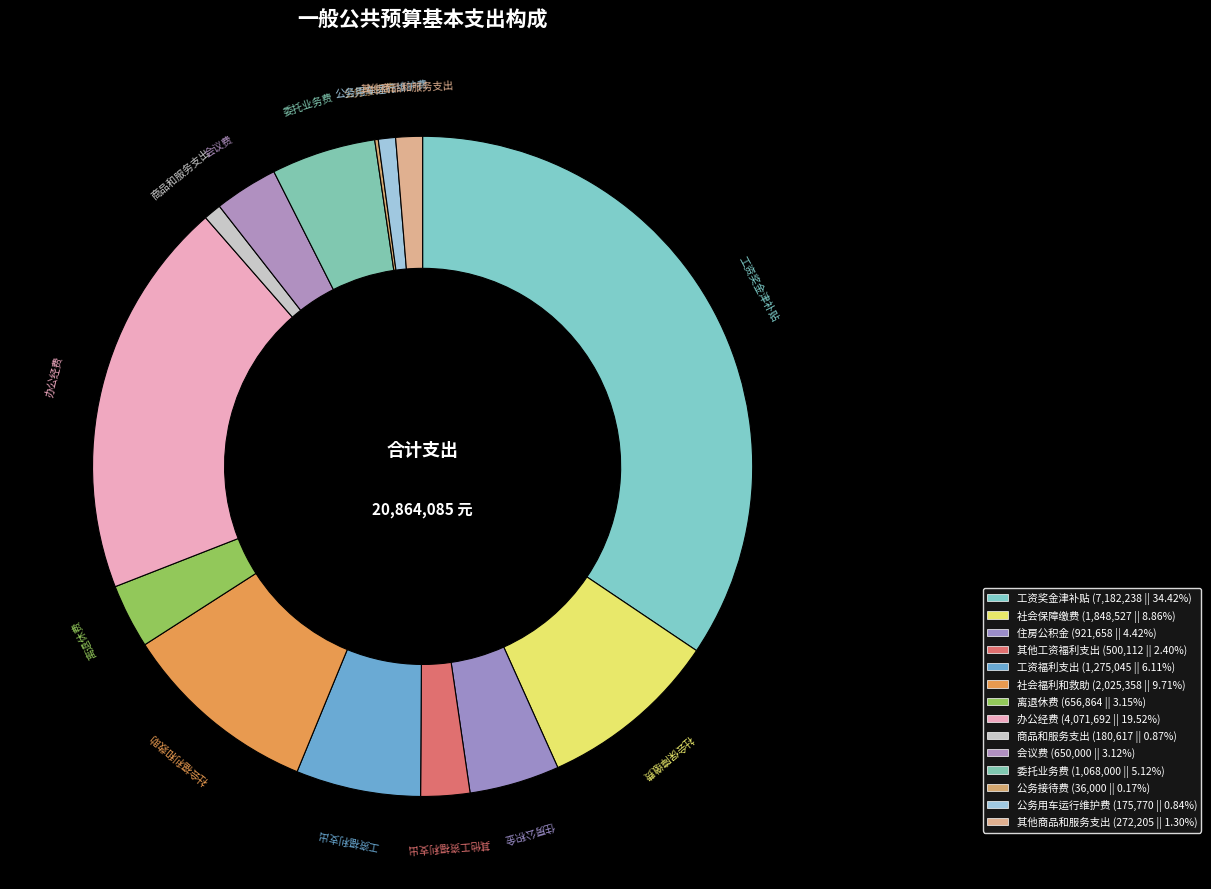

Which category has the smallest portion of the pie?

50206-公务接待费